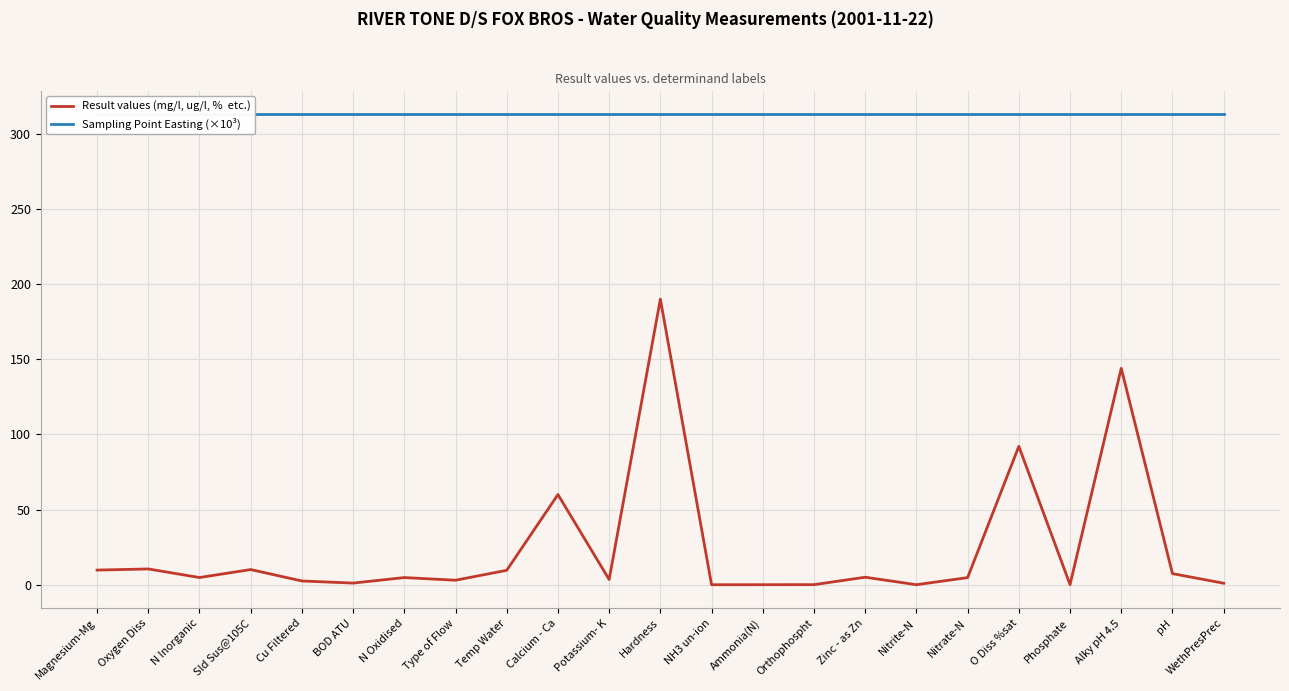

Between Sld Sus@105C and Ammonia(N), which series saw the biggest shift?

Result values (mg/l, ug/l, %  etc.)